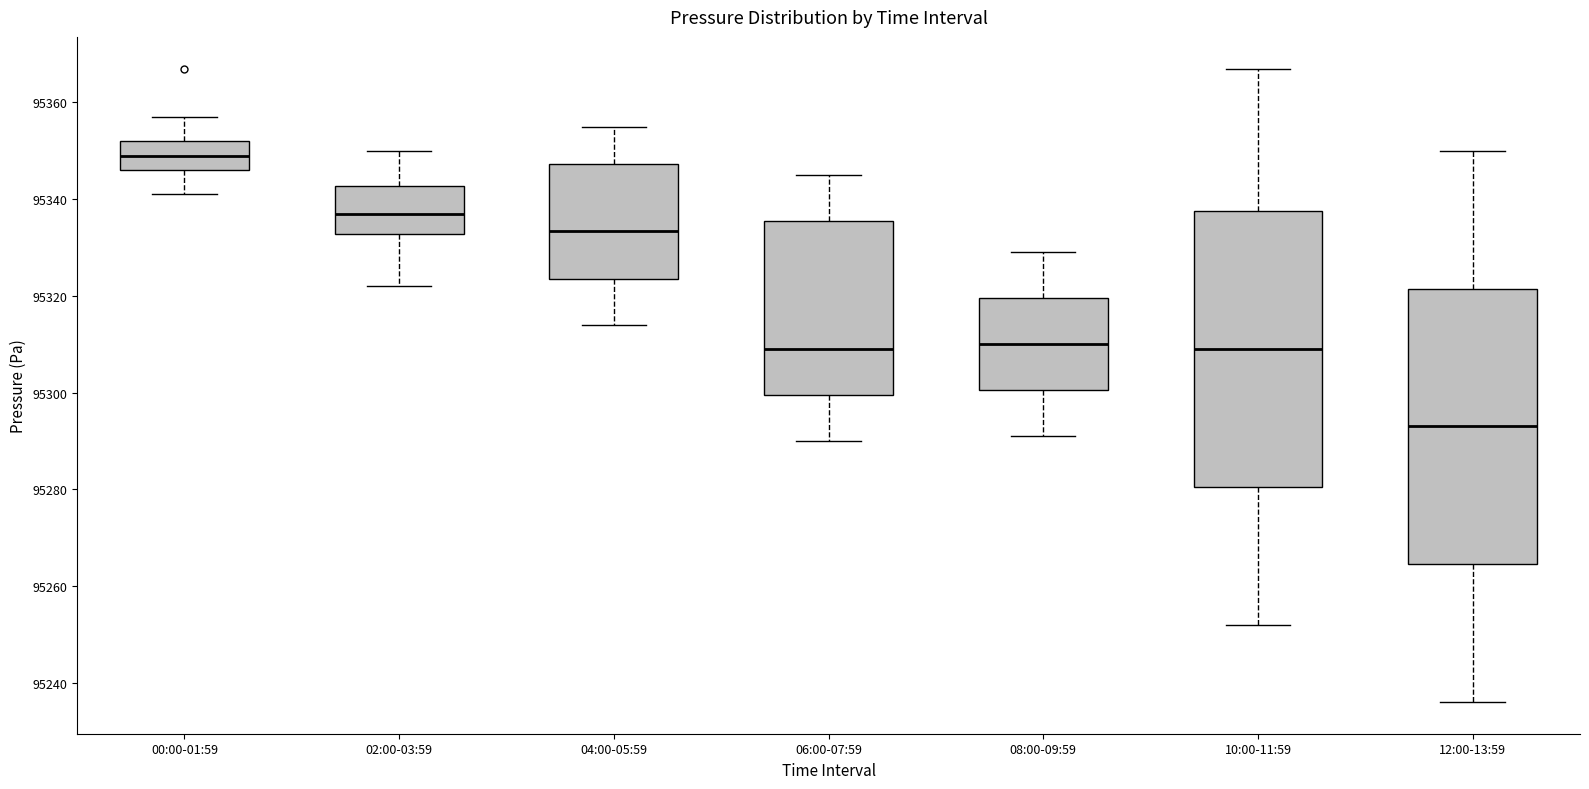

Reading left to right, transcribe this box plot: for each box, give where its median line is, the range the box spans, and where its two whiskers end, as read against the y-axis. The values are not printed on the chart, so give them approximately, as read against the axis.

00:00-01:59: median 95350, box 95346 to 95352, whiskers 95342 to 95358
02:00-03:59: median 95338, box 95332 to 95342, whiskers 95322 to 95350
04:00-05:59: median 95334, box 95324 to 95348, whiskers 95314 to 95356
06:00-07:59: median 95310, box 95300 to 95336, whiskers 95290 to 95346
08:00-09:59: median 95310, box 95300 to 95320, whiskers 95292 to 95330
10:00-11:59: median 95310, box 95280 to 95338, whiskers 95252 to 95368
12:00-13:59: median 95294, box 95264 to 95322, whiskers 95236 to 95350